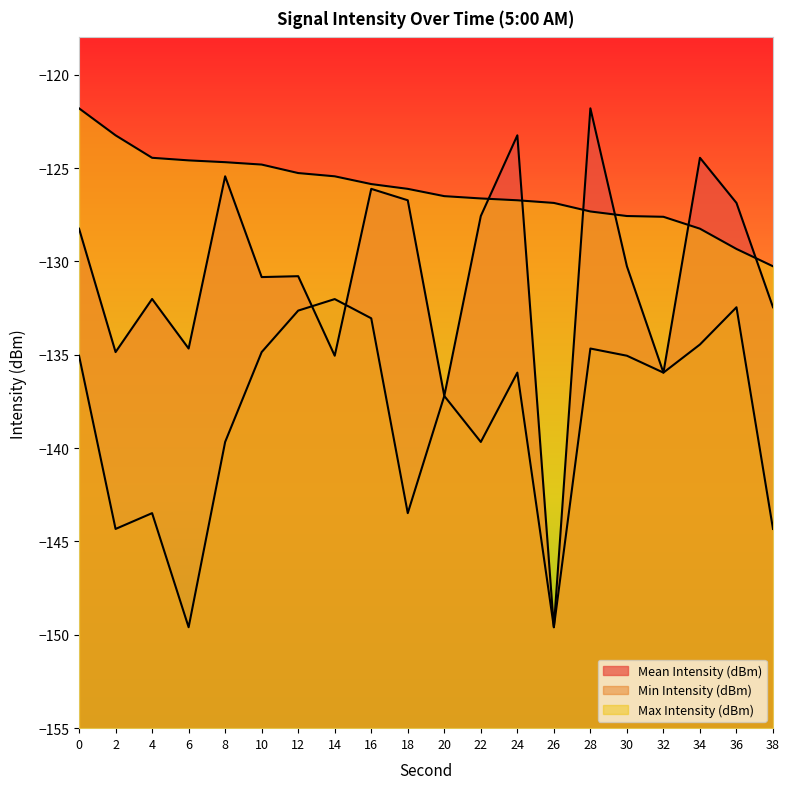

How many values in the Min Intensity (dBm) series exceed -135?

7